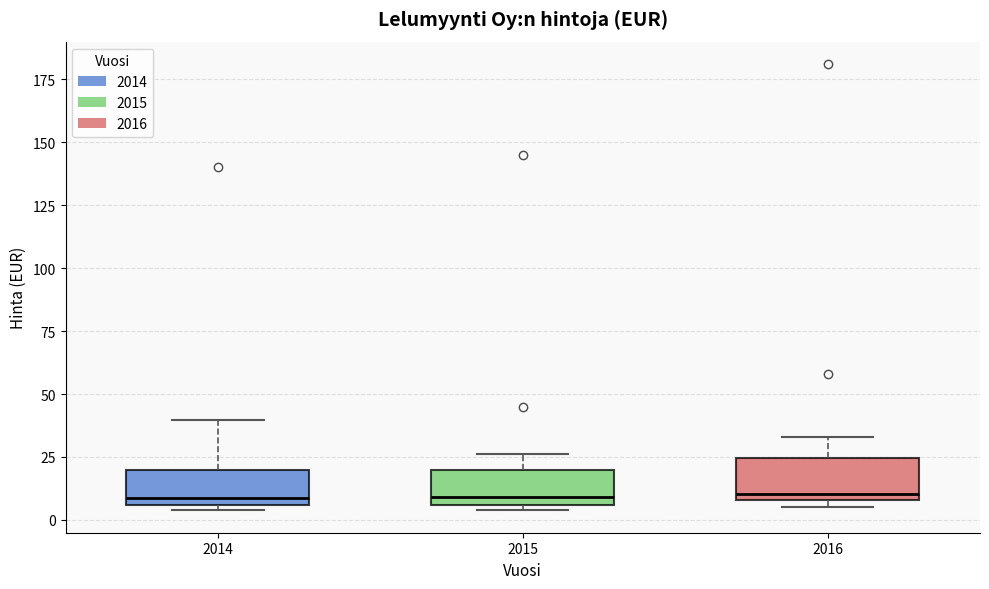

Reading left to right, read every box against the y-axis: the position of its median line, the range the box covers, and the ends of its whiskers. The values are not printed on the chart, so give them approximately, as read against the axis.

2014: median 10, box 5 to 20, whiskers 5 (just below the box's lower edge) to 40
2015: median 10, box 5 to 20, whiskers 5 (just below the box's lower edge) to 25
2016: median 10 (just above the box's lower edge), box 10 to 25, whiskers 5 to 35